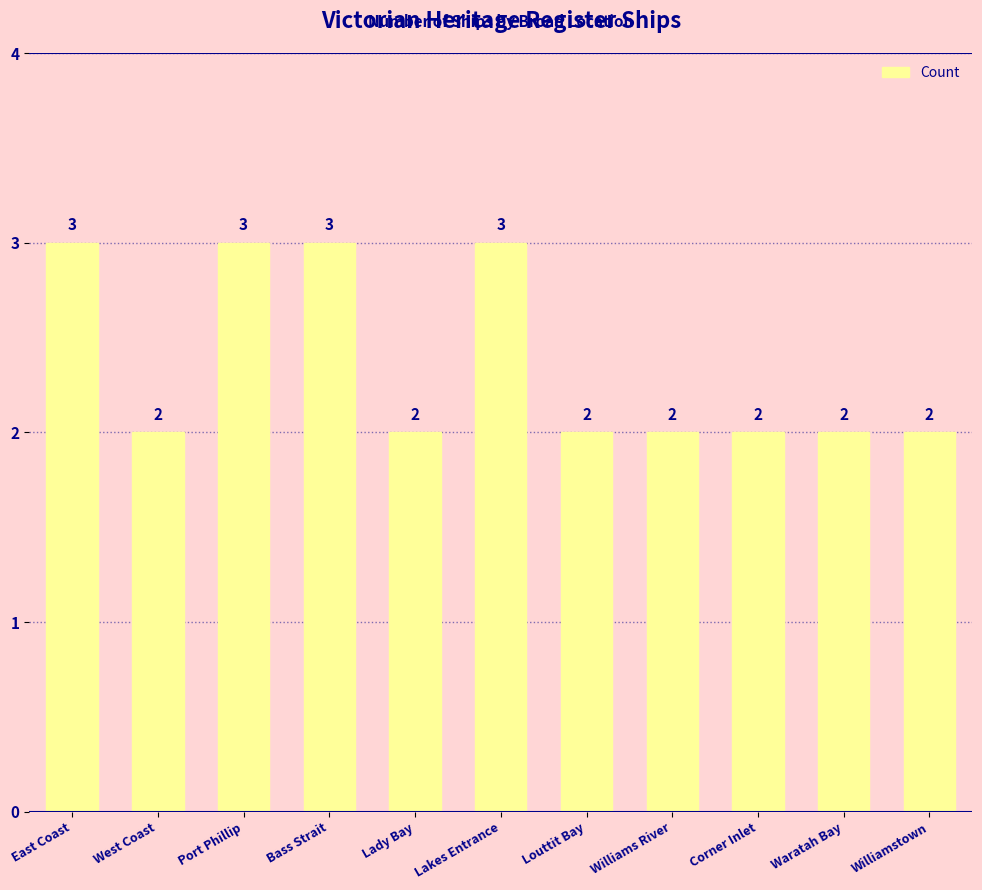

What is the greatest value displayed?

3